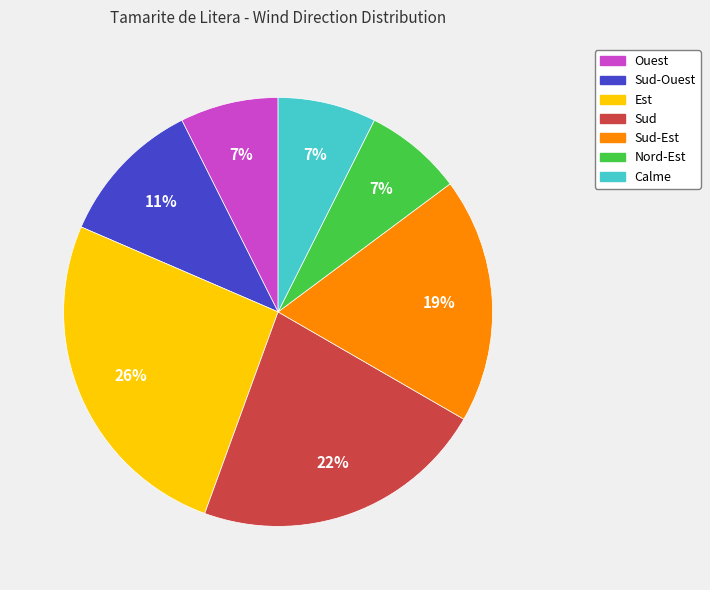

Is there any slice that represents more than half of the pie?

No